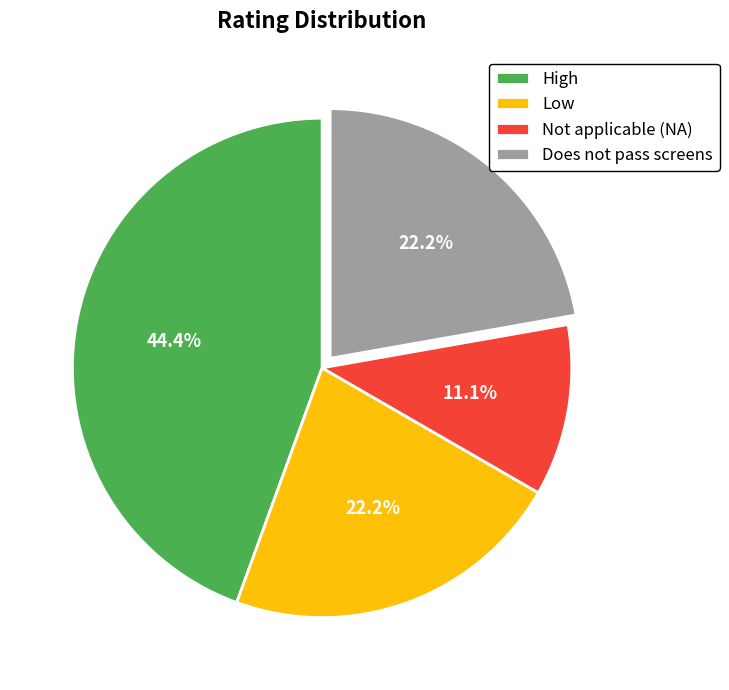

Approximately how many times larger is the value at Does not pass screens compared to High?

0.5